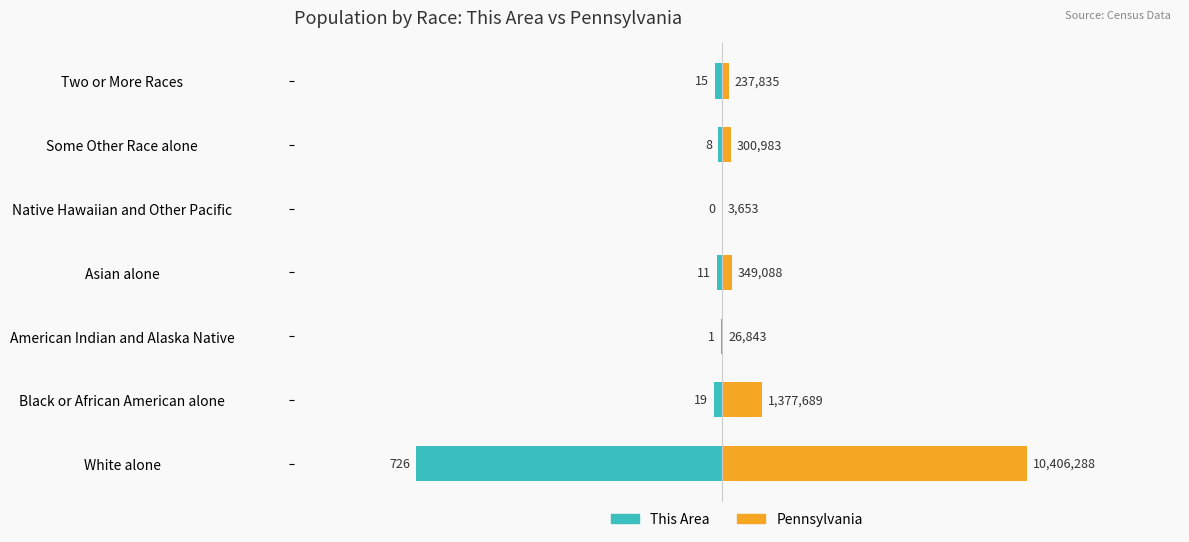

How many bars are there in each group?

2